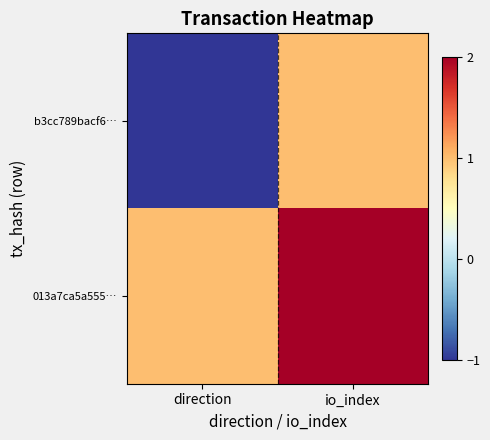

Which category has the highest value across all series?

io_index